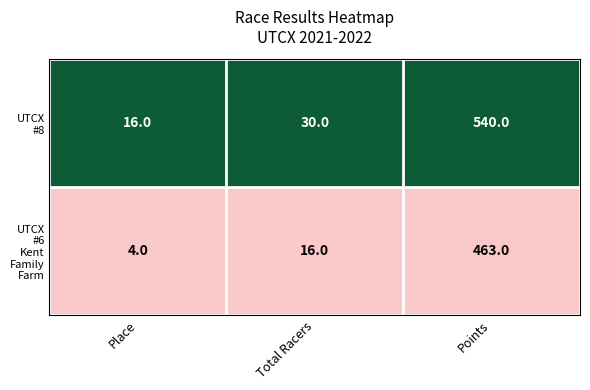

What is the smallest value displayed?

4